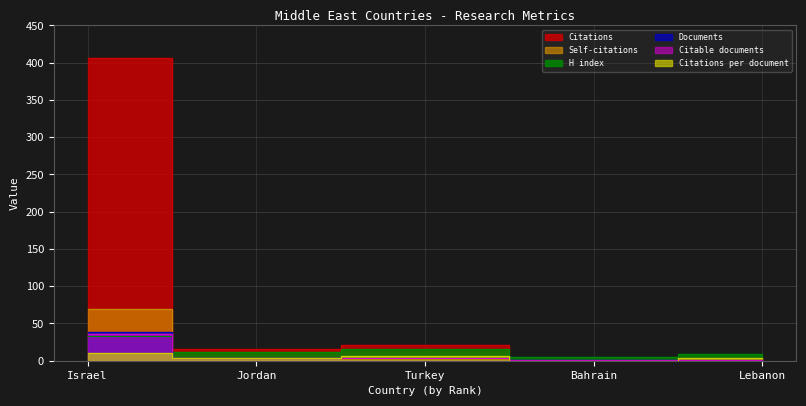

True or false: Citable documents has a value of 1.0 at Lebanon.

True